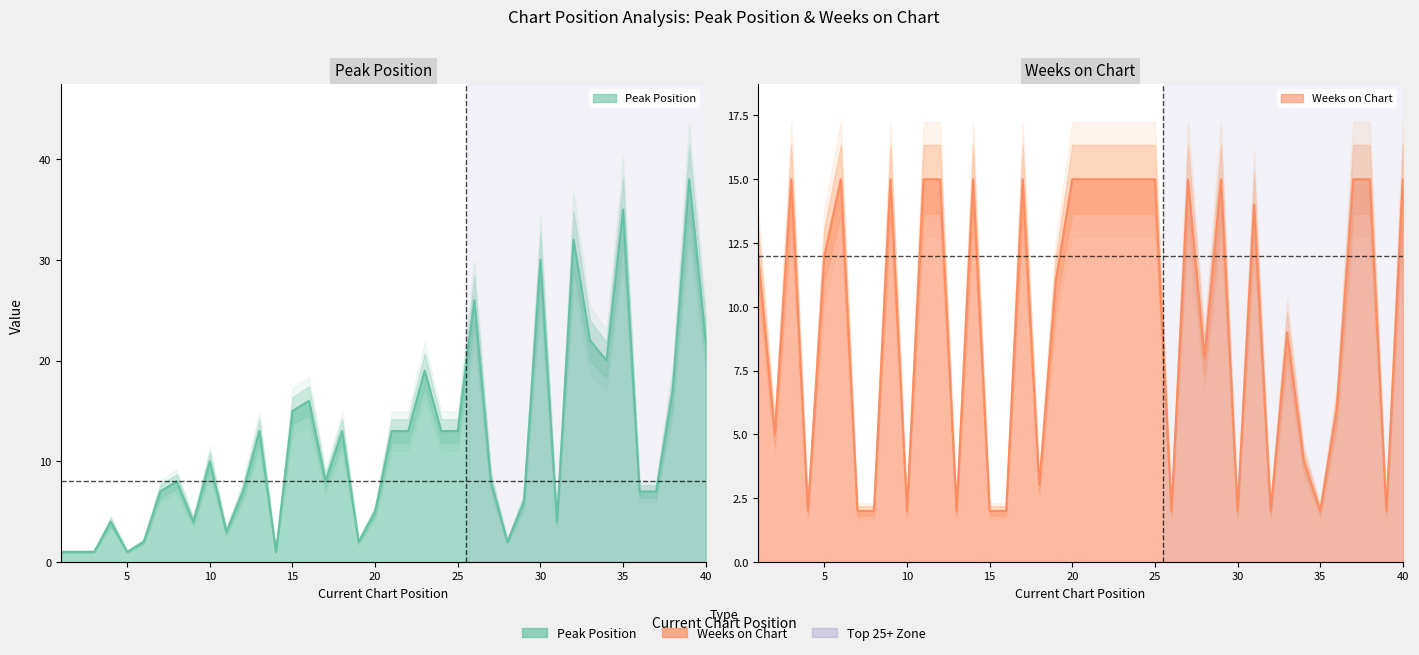

What is the value of the Weeks on Chart point at the 39th from the left?

2